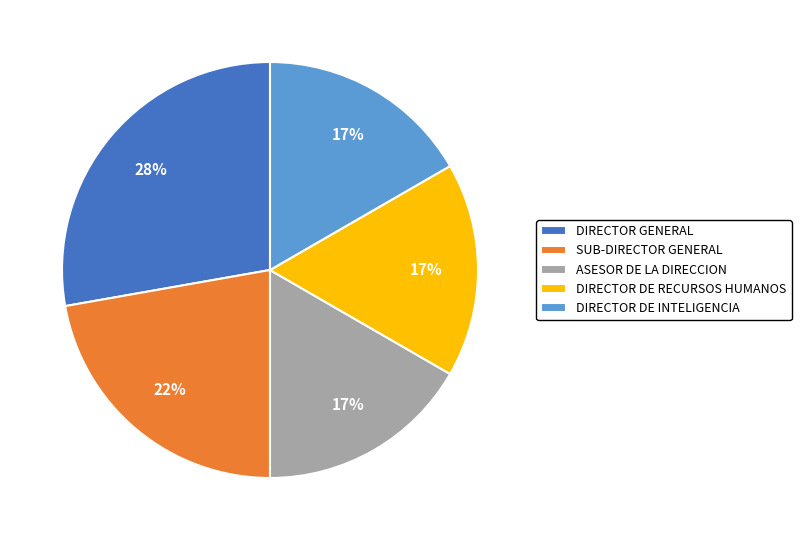

Combined, do SUB-DIRECTOR GENERAL and DIRECTOR DE RECURSOS HUMANOS account for over 50%?

No